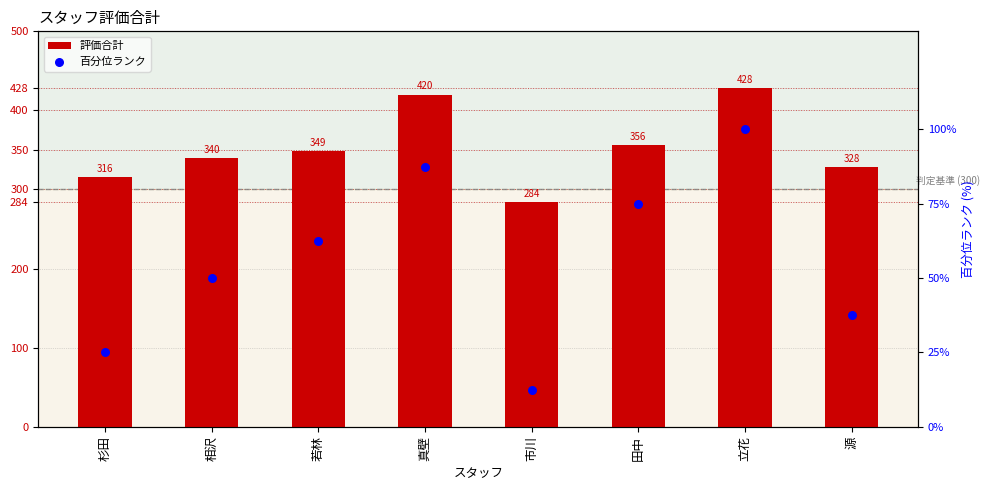

Is the value of 評価合計 at 田中 greater than the value of 百分位ランク at 若林?

Yes